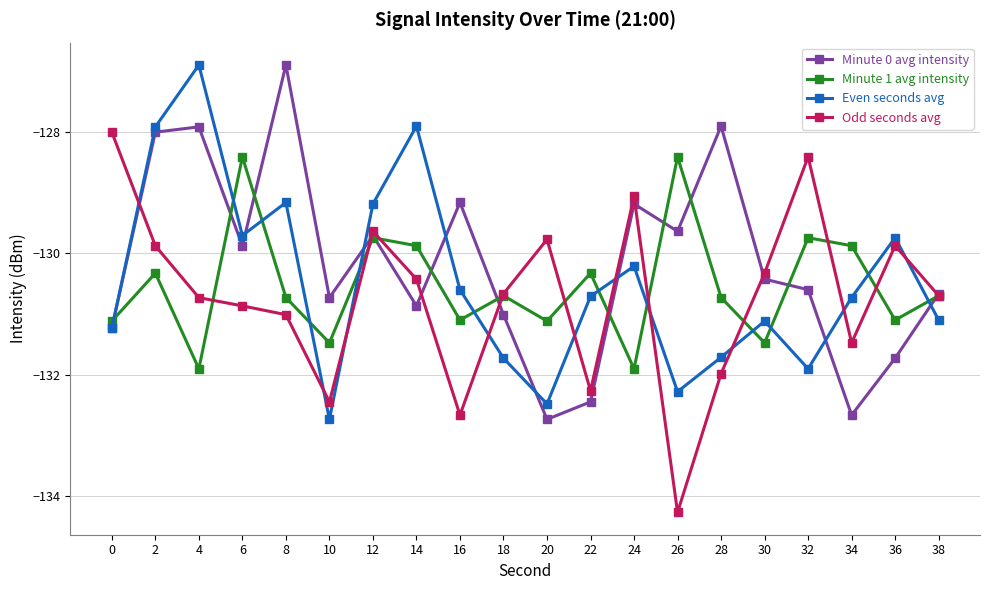

How many values in the Odd seconds avg series exceed -130?

7